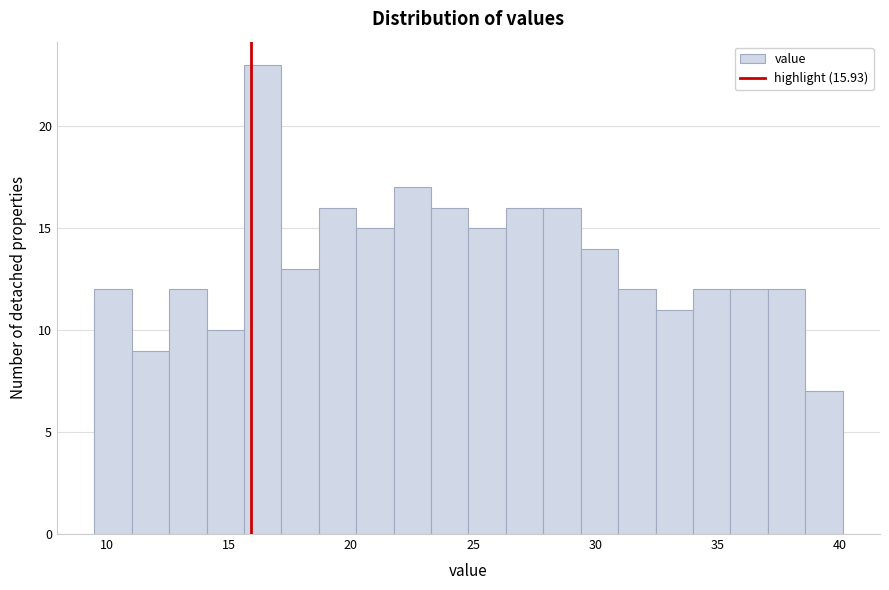

Around what value on the x-axis is the tallest bar? Give the approximate position of its centre, as read against the axis.

16.5